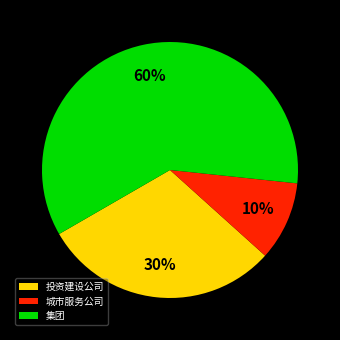

Which category has the smallest portion of the pie?

城市服务公司